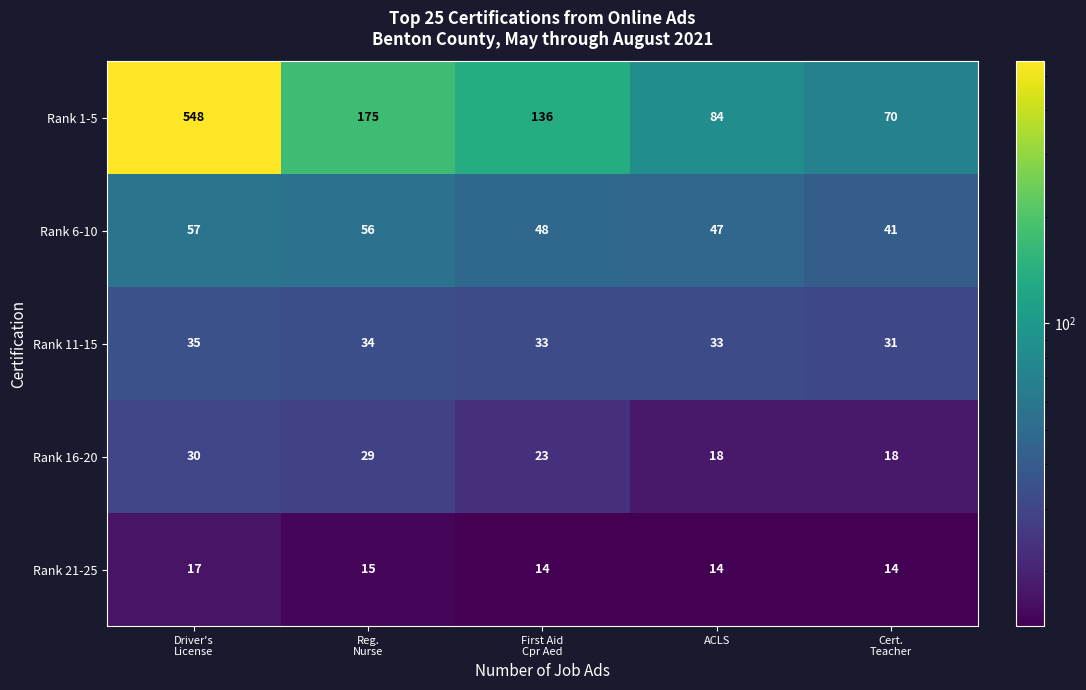

How many Rank 11-15 values are between 33 and 34?

3